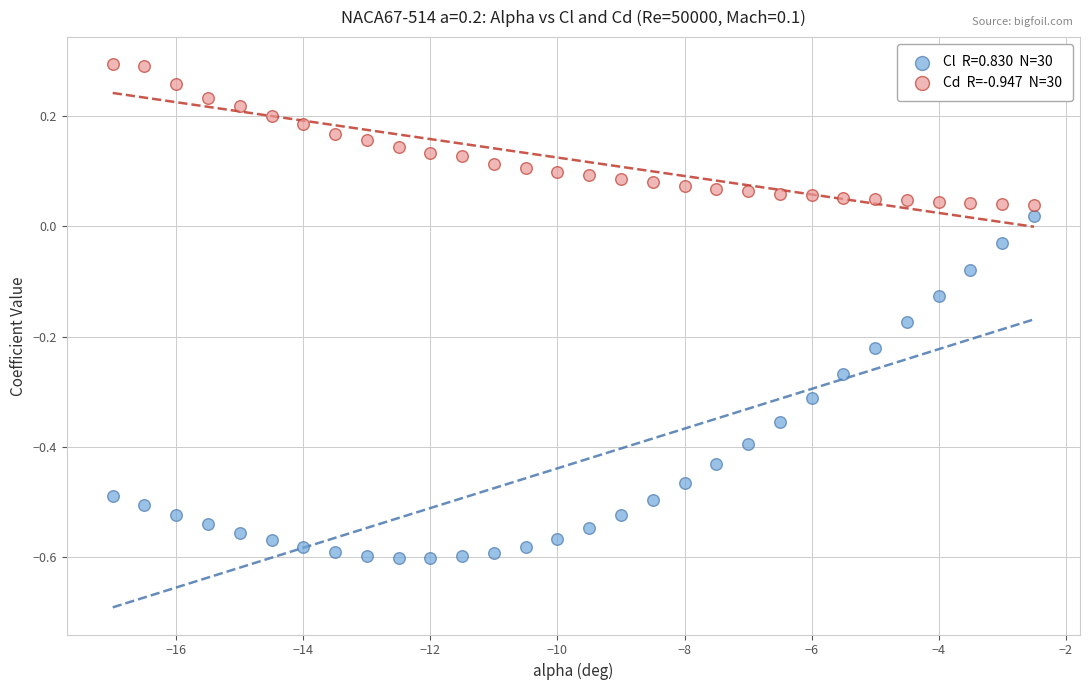

Across all data points, what is the range of Y values (max minus min)?

0.9